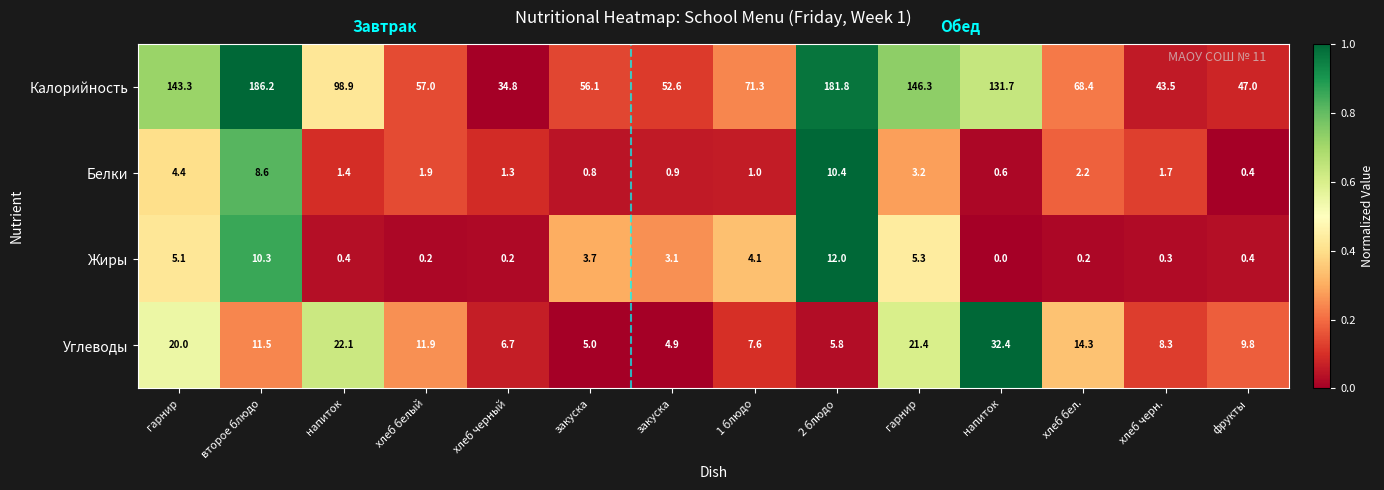

How many values in the Жиры series are below 3?

7